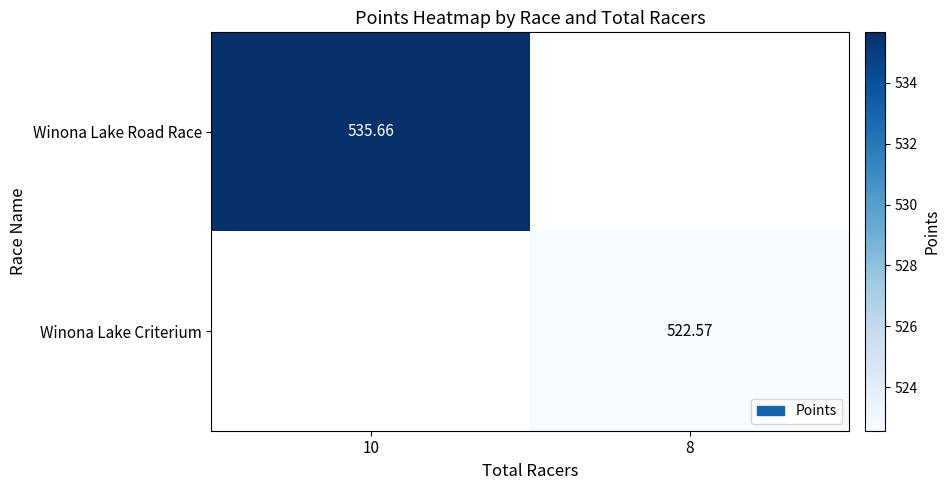

How many positive values does the Winona Lake Criterium series have?

1